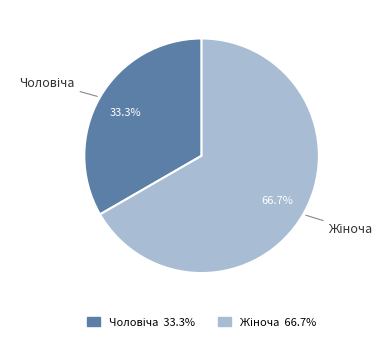

How many slices are in this pie chart?

2